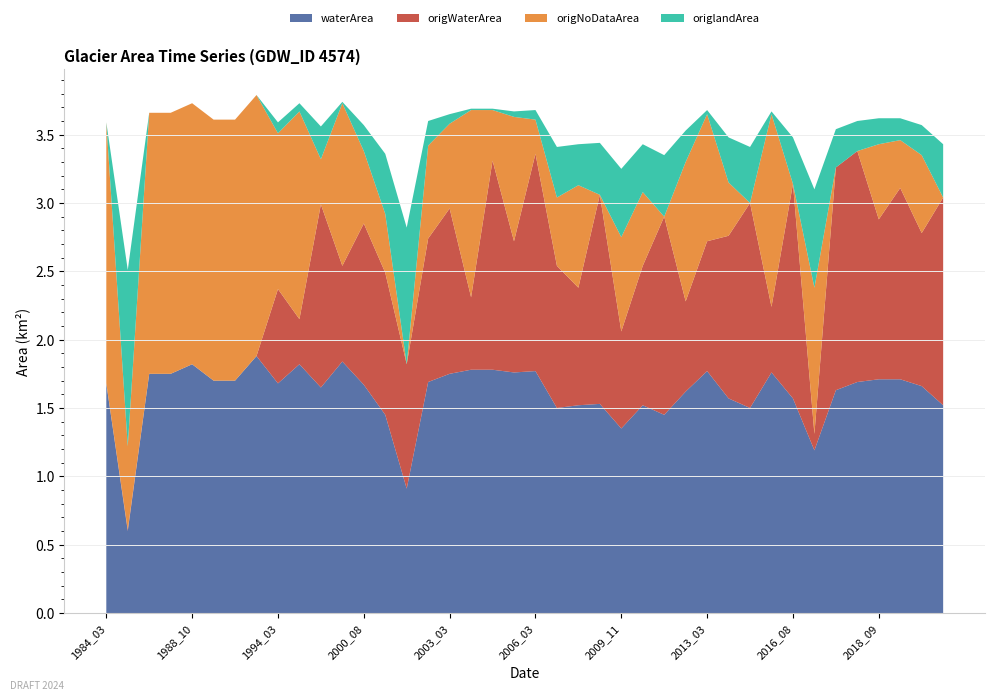

Reading left to right, transcribe all the data shown in this chart.

waterArea: 1984_03=1.7	1984_05=0.6	1986_03=1.8	1986_10=1.8	1988_10=1.8	1992_02=1.7	1992_03=1.7	1993_10=1.9	1994_03=1.7	1995_03=1.8	1997_09=1.6	1998_03=1.8	2000_08=1.7	2000_09=1.4	2002_03=0.9	2002_10=1.7	2003_03=1.8	2005_02=1.8	2005_04=1.8	2005_09=1.8	2006_03=1.8	2007_05=1.5	2007_08=1.5	2007_09=1.5	2009_11=1.4	2010_09=1.5	2011_09=1.4	2012_09=1.6	2013_03=1.8	2013_05=1.6	2013_08=1.5	2015_02=1.8	2016_08=1.6	2017_06=1.2	2018_07=1.6	2018_08=1.7	2018_09=1.7	2020_02=1.7	2020_03=1.7	2020_08=1.5
origWaterArea: 1984_03=0.0	1984_05=0.0	1986_03=0.0	1986_10=0.0	1988_10=0.0	1992_02=0.0	1992_03=0.0	1993_10=0.0	1994_03=0.7	1995_03=0.3	1997_09=1.3	1998_03=0.7	2000_08=1.2	2000_09=1.0	2002_03=0.9	2002_10=1.1	2003_03=1.2	2005_02=0.5	2005_04=1.5	2005_09=1.0	2006_03=1.6	2007_05=1.0	2007_08=0.9	2007_09=1.5	2009_11=0.7	2010_09=1.0	2011_09=1.4	2012_09=0.7	2013_03=0.9	2013_05=1.2	2013_08=1.5	2015_02=0.5	2016_08=1.6	2017_06=0.1	2018_07=1.6	2018_08=1.7	2018_09=1.2	2020_02=1.4	2020_03=1.1	2020_08=1.5
origNoDataArea: 1984_03=1.9	1984_05=0.6	1986_03=1.9	1986_10=1.9	1988_10=1.9	1992_02=1.9	1992_03=1.9	1993_10=1.9	1994_03=1.1	1995_03=1.5	1997_09=0.3	1998_03=1.2	2000_08=0.5	2000_09=0.4	2002_03=0.0	2002_10=0.7	2003_03=0.6	2005_02=1.4	2005_04=0.4	2005_09=0.9	2006_03=0.2	2007_05=0.5	2007_08=0.8	2007_09=0.0	2009_11=0.7	2010_09=0.5	2011_09=0.0	2012_09=1.0	2013_03=0.9	2013_05=0.4	2013_08=0.0	2015_02=1.4	2016_08=0.0	2017_06=1.1	2018_07=0.0	2018_08=0.0	2018_09=0.6	2020_02=0.3	2020_03=0.6	2020_08=0.0
origlandArea: 1984_03=0.0	1984_05=1.3	1986_03=0.0	1986_10=0.0	1988_10=0.0	1992_02=0.0	1992_03=0.0	1993_10=0.0	1994_03=0.1	1995_03=0.1	1997_09=0.2	1998_03=0.0	2000_08=0.2	2000_09=0.4	2002_03=1.0	2002_10=0.2	2003_03=0.1	2005_02=0.0	2005_04=0.0	2005_09=0.0	2006_03=0.1	2007_05=0.4	2007_08=0.3	2007_09=0.4	2009_11=0.5	2010_09=0.3	2011_09=0.5	2012_09=0.2	2013_03=0.0	2013_05=0.3	2013_08=0.4	2015_02=0.0	2016_08=0.3	2017_06=0.7	2018_07=0.3	2018_08=0.2	2018_09=0.2	2020_02=0.2	2020_03=0.2	2020_08=0.4